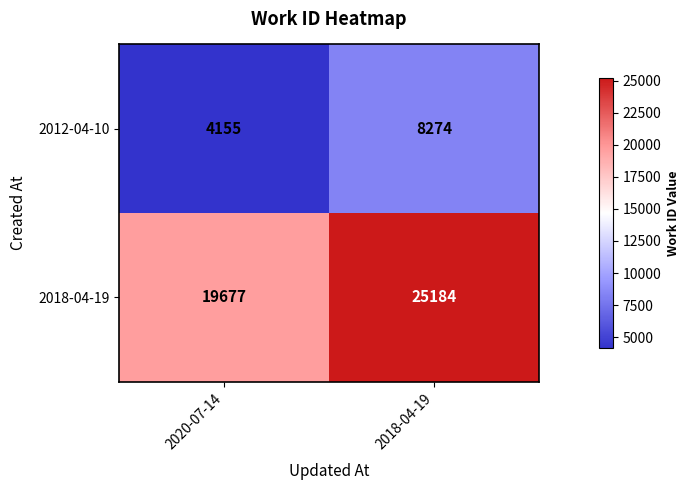

Reading right to left, list all the values displayed in this chart.

2012-04-10: 2018-04-19=8274	2020-07-14=4155
2018-04-19: 2018-04-19=25184	2020-07-14=19677